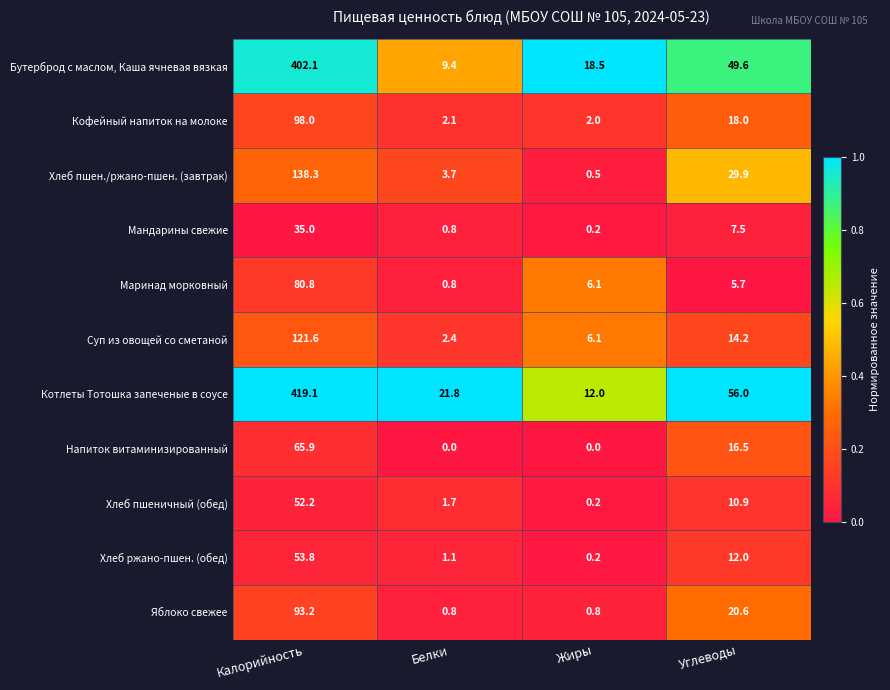

What is the spread (max minus min) of values at Калорийность?

384.1